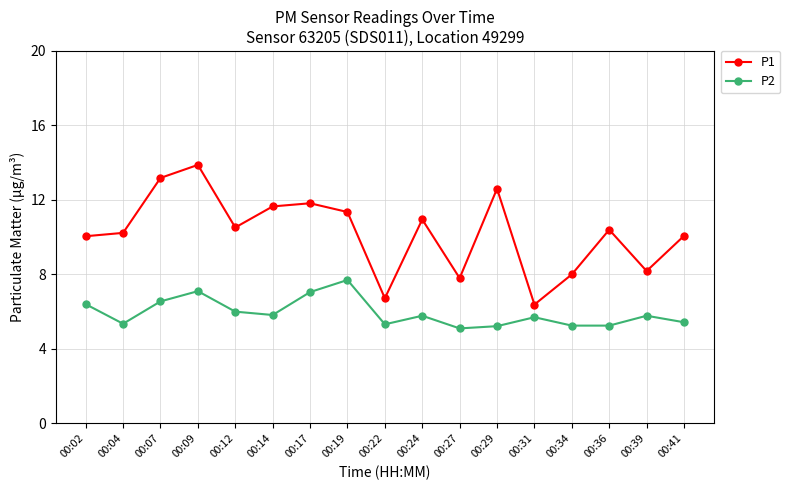

At which category does P2 reach its first local peak?

00:09